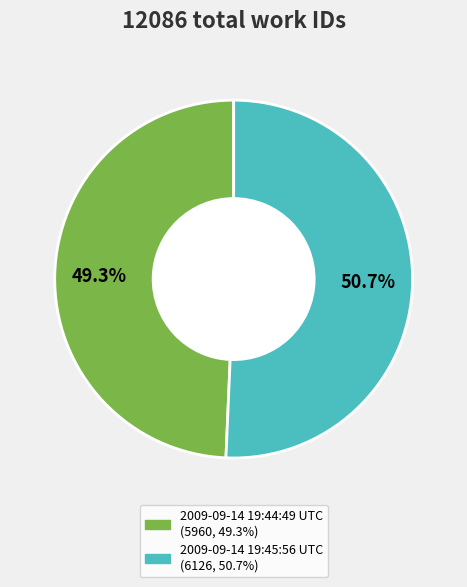

To the nearest percent, what is the combined percentage of 2009-09-14 19:45:56 UTC and 2009-09-14 19:44:49 UTC?

100%